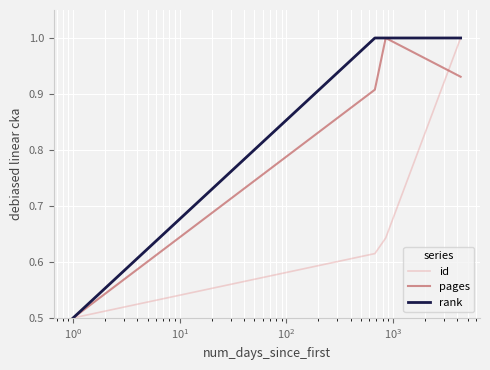

What is the maximum value shown in the chart?

1.0